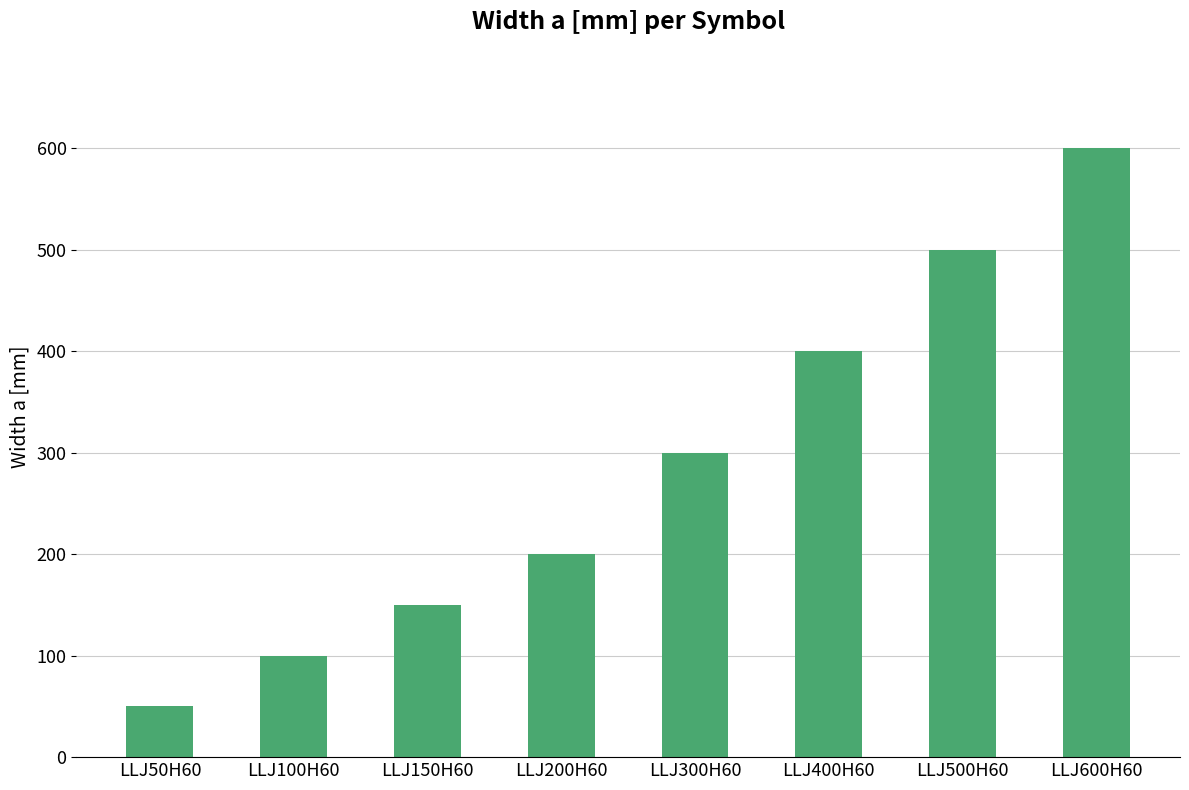

Reading right to left, what are all the values shown in this chart?

LLJ600H60=600	LLJ500H60=500	LLJ400H60=400	LLJ300H60=300	LLJ200H60=200	LLJ150H60=150	LLJ100H60=100	LLJ50H60=50